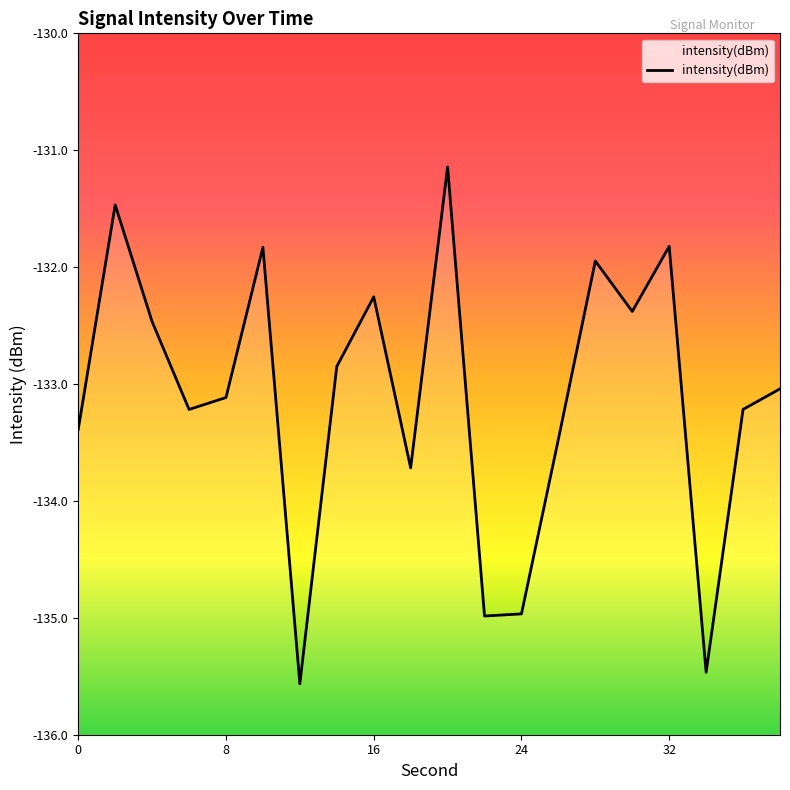

Does the chart have visible grid lines?

No